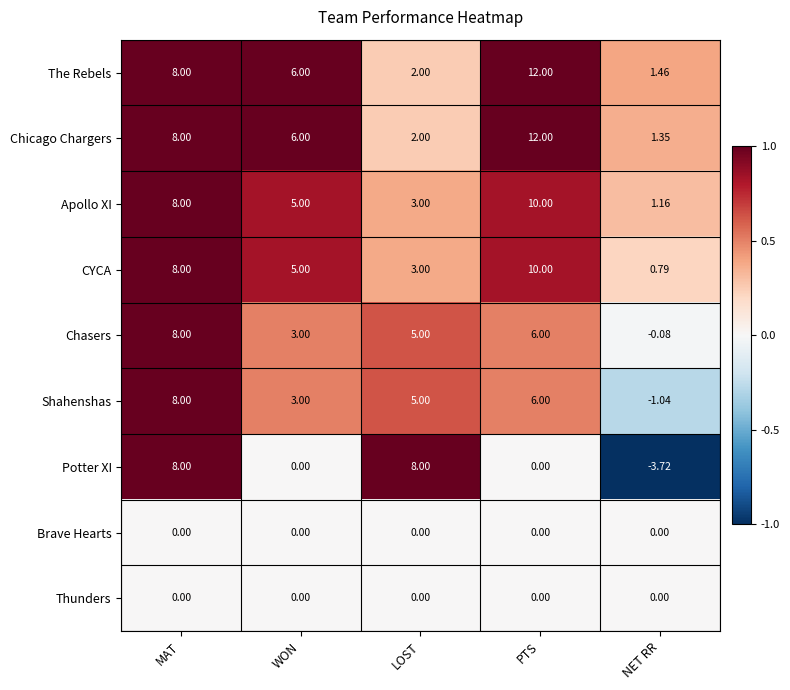

Which series has the largest total across all categories?

The Rebels